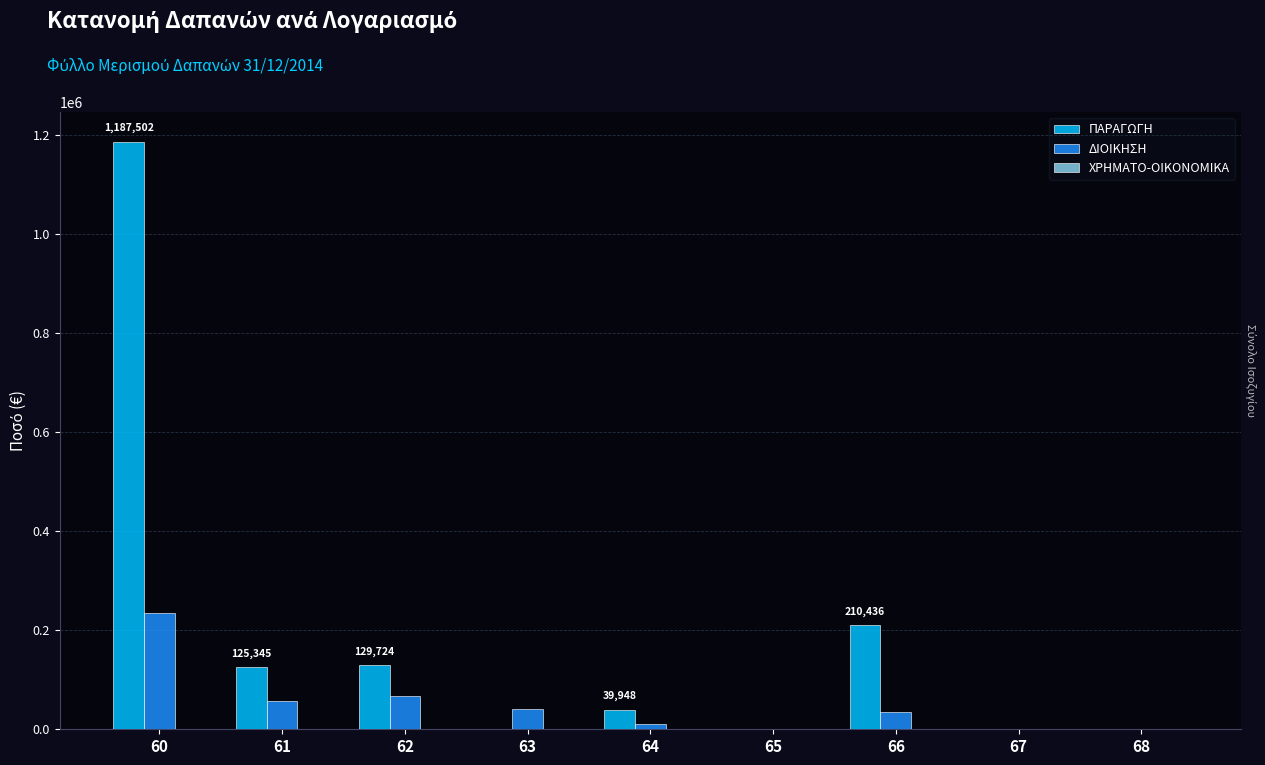

Between 61 and 67, which series saw the biggest shift?

ΠΑΡΑΓΩΓΗ